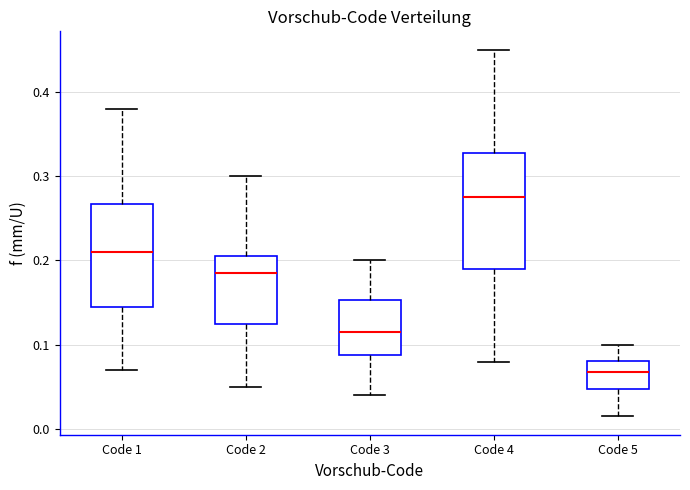

Reading left to right, transcribe this box plot: for each box, give where its median line is, the range the box spans, and where its two whiskers end, as read against the y-axis. The values are not printed on the chart, so give them approximately, as read against the axis.

Code 1: median 0.21, box 0.15 to 0.27, whiskers 0.07 to 0.38
Code 2: median 0.19, box 0.13 to 0.21, whiskers 0.05 to 0.30
Code 3: median 0.12, box 0.09 to 0.15, whiskers 0.04 to 0.20
Code 4: median 0.28, box 0.19 to 0.33, whiskers 0.08 to 0.45
Code 5: median 0.07, box 0.05 to 0.08, whiskers 0.02 to 0.10